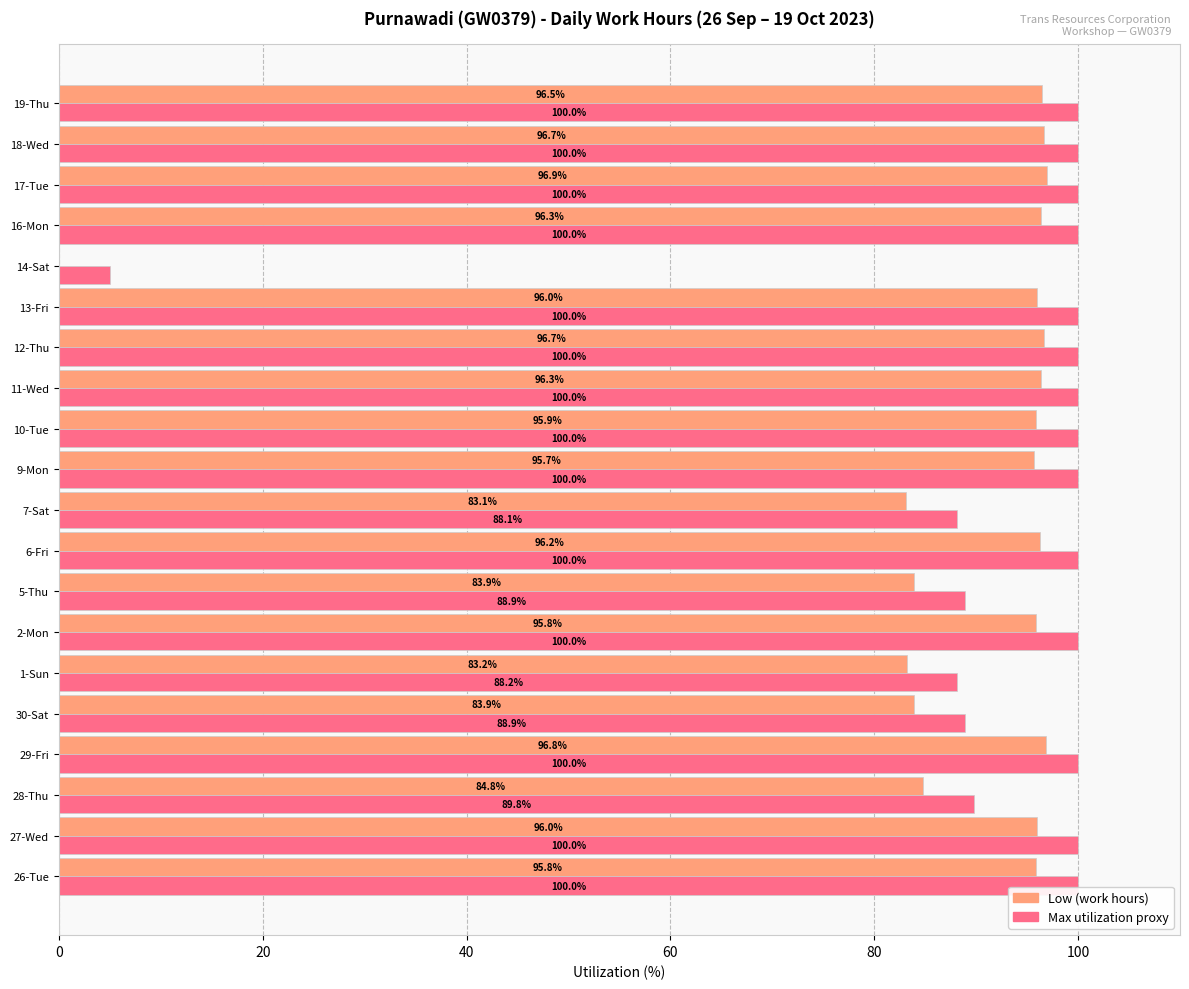

What is the sum of all Max utilization proxy values?

1848.8